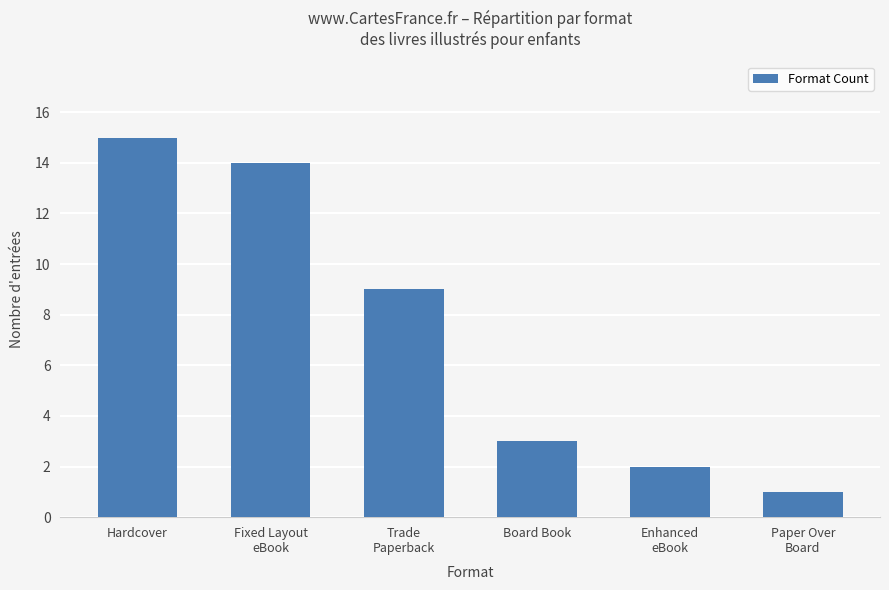

What is the maximum value shown in the chart?

15